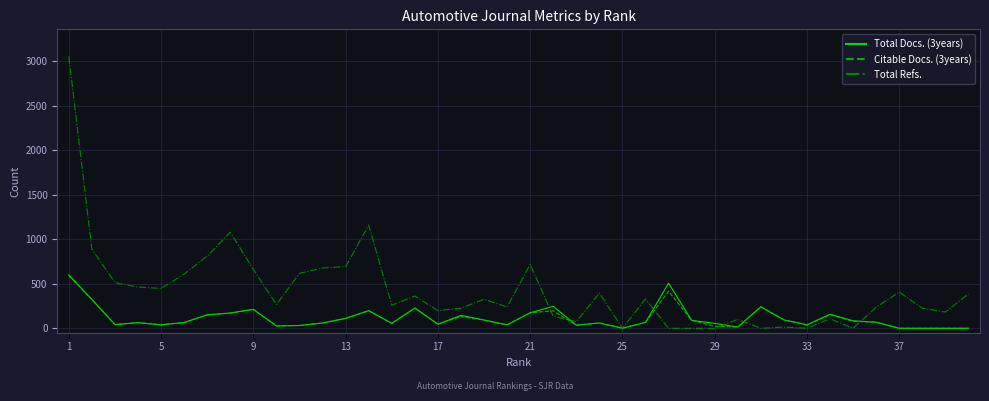

Which series has the largest total across all categories?

Total Refs.